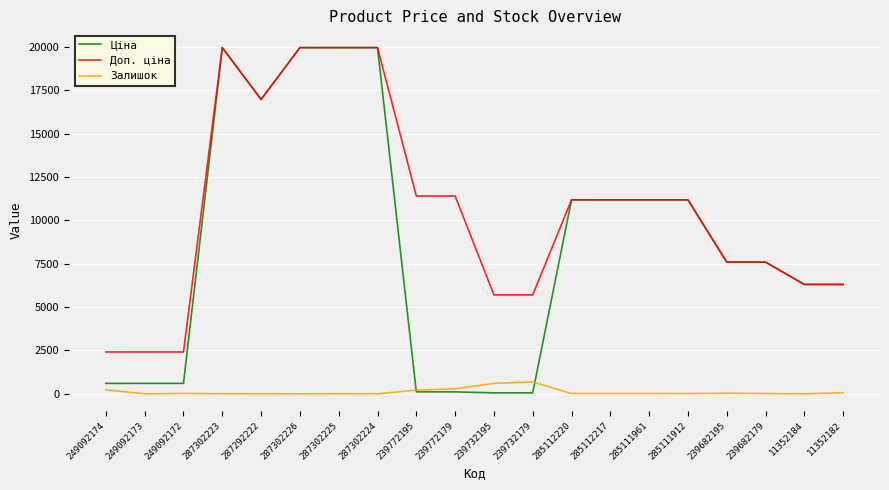

True or false: Доп. ціна and Залишок cross at least once.

False